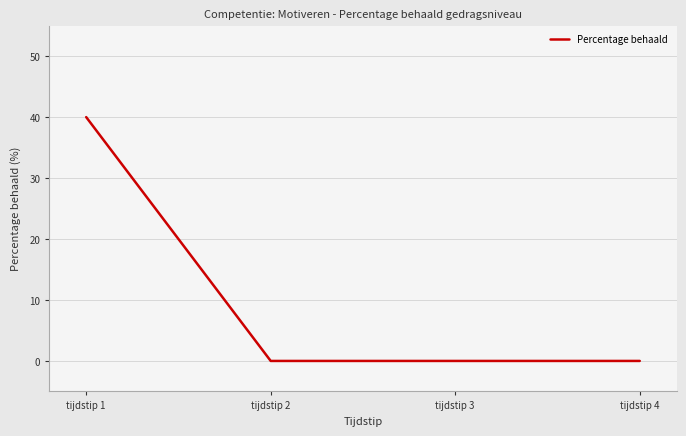

What is the change in value from tijdstip 1 to tijdstip 4?

-40